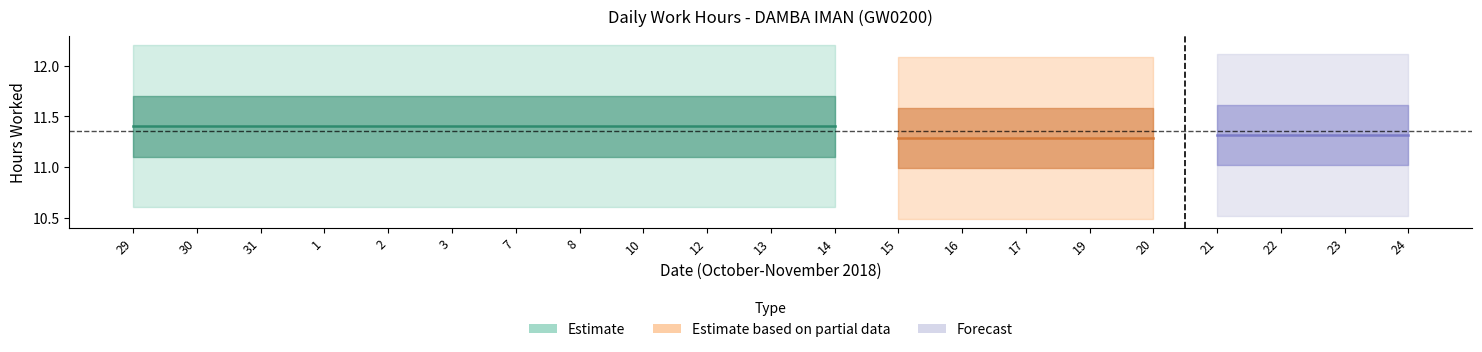

How many lines are shown in the chart?

1